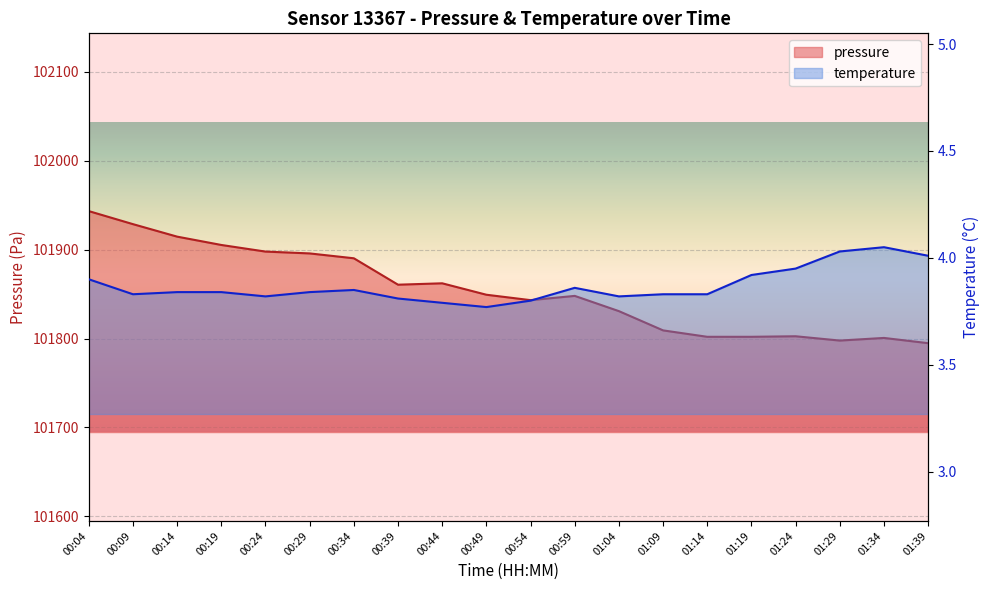

What is the minimum value shown in the chart?

3.8